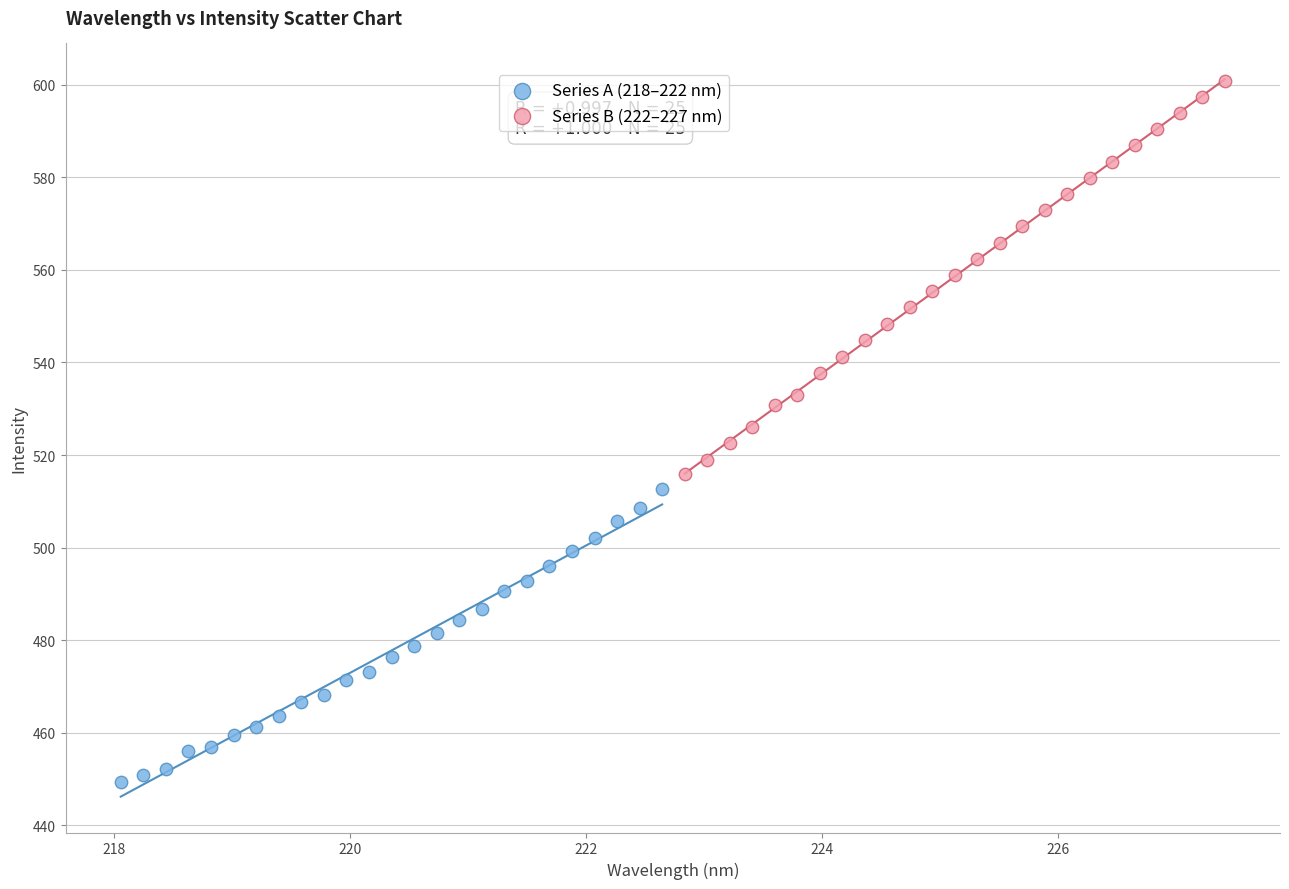

Which series contains the lowest Y value?

Series A (218–222 nm)